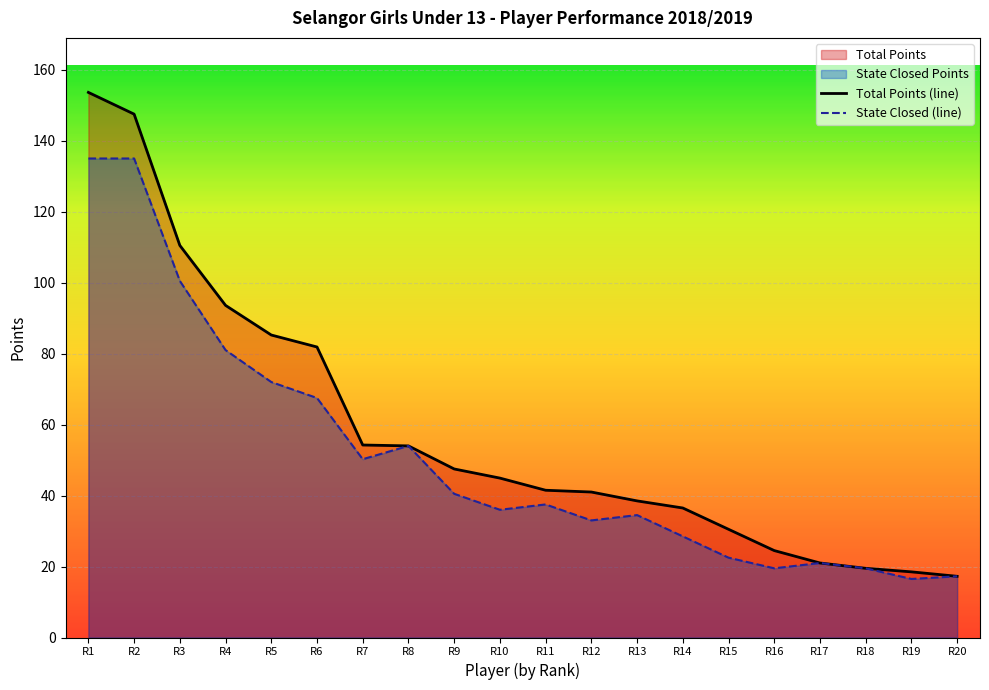

What is the maximum value shown in the chart?

153.6